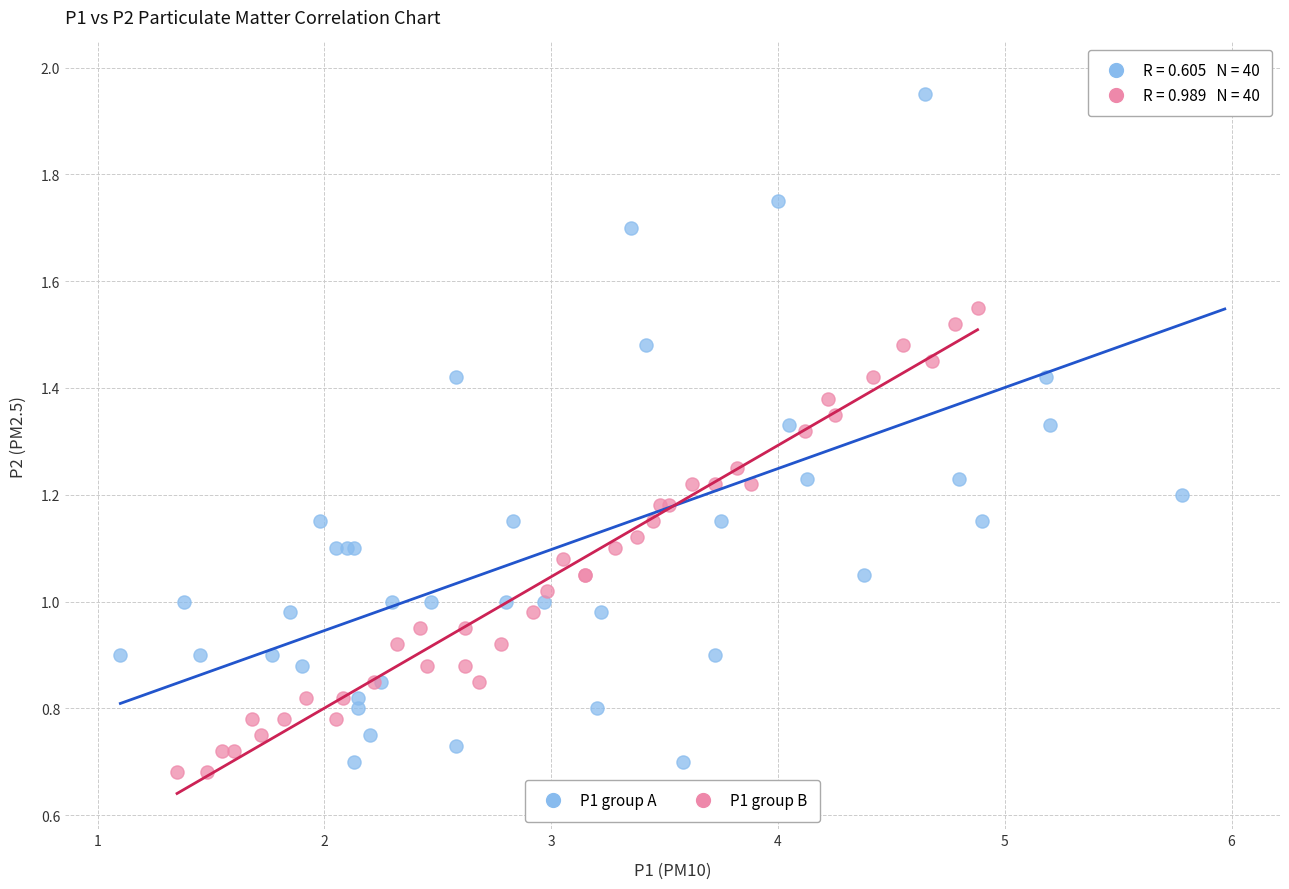

Which series contains the highest Y value?

P1 group A